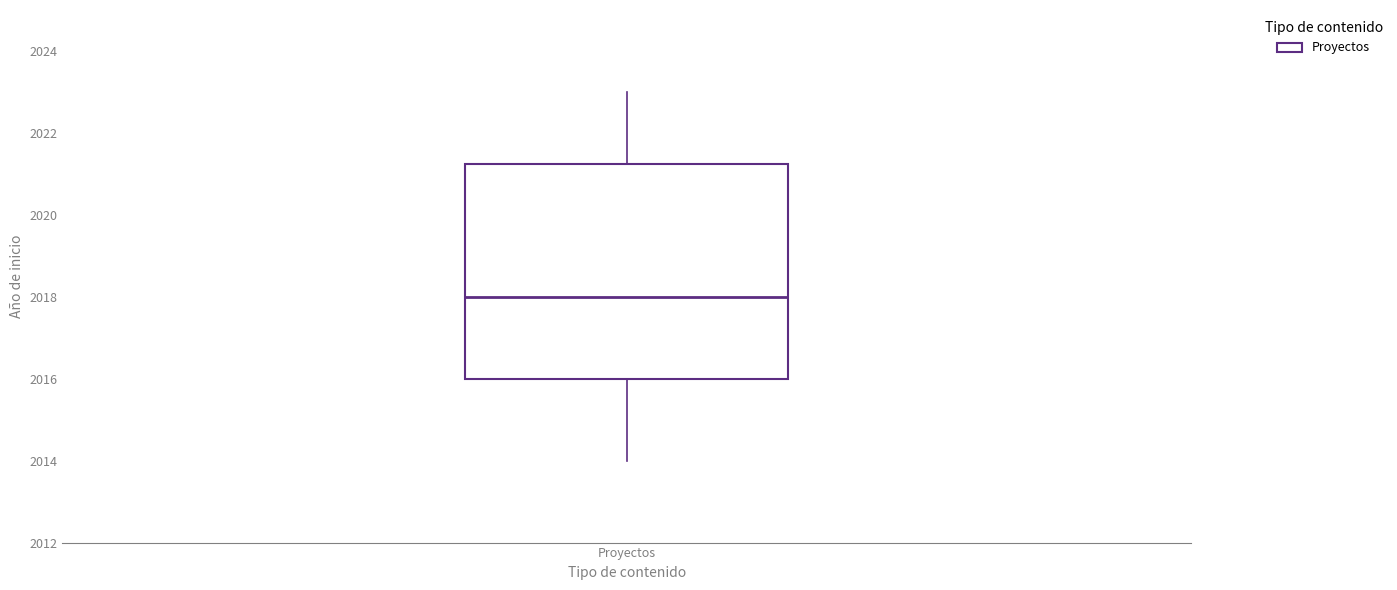

Transcribe this box plot: give where the median line is, the range the box spans, and where the two whiskers end, as read against the y-axis. The values are not printed on the chart, so give them approximately, as read against the axis.

median 2018.0, box 2016.0 to 2021.2, whiskers 2014.0 to 2023.0